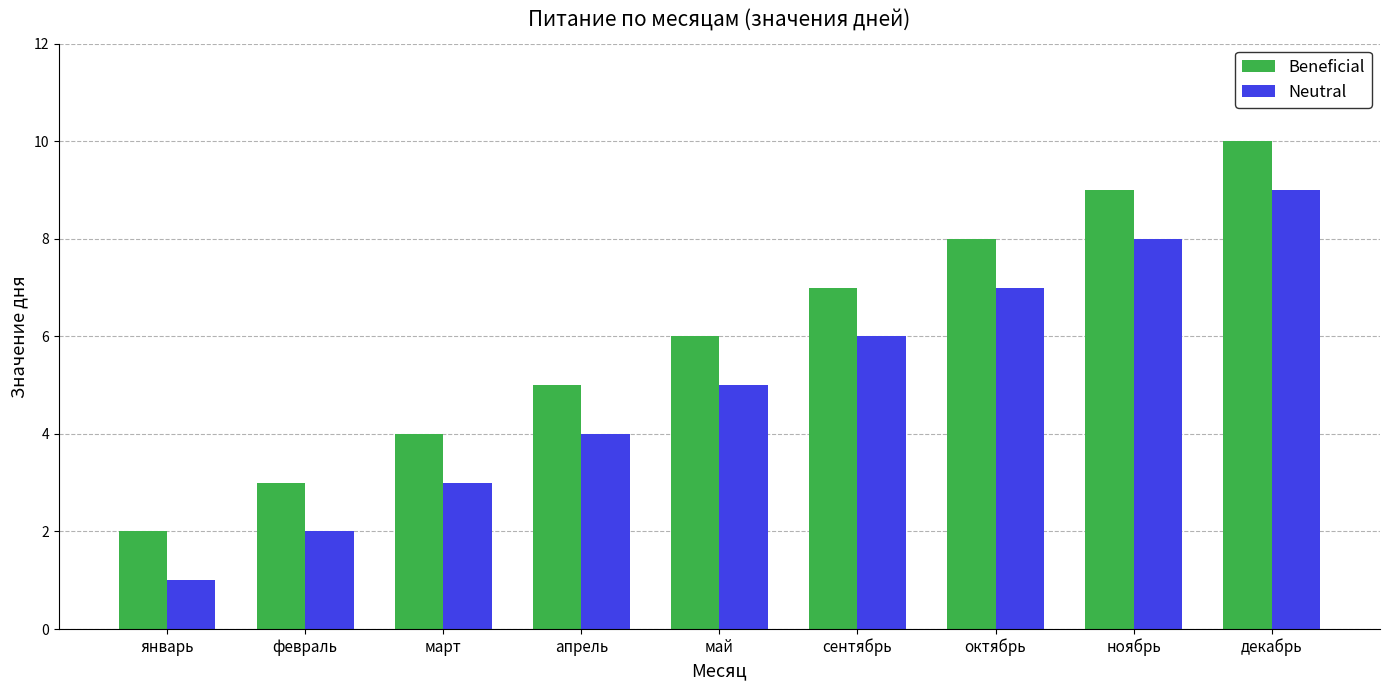

The value of Neutral at февраль is 2. True or false?

True